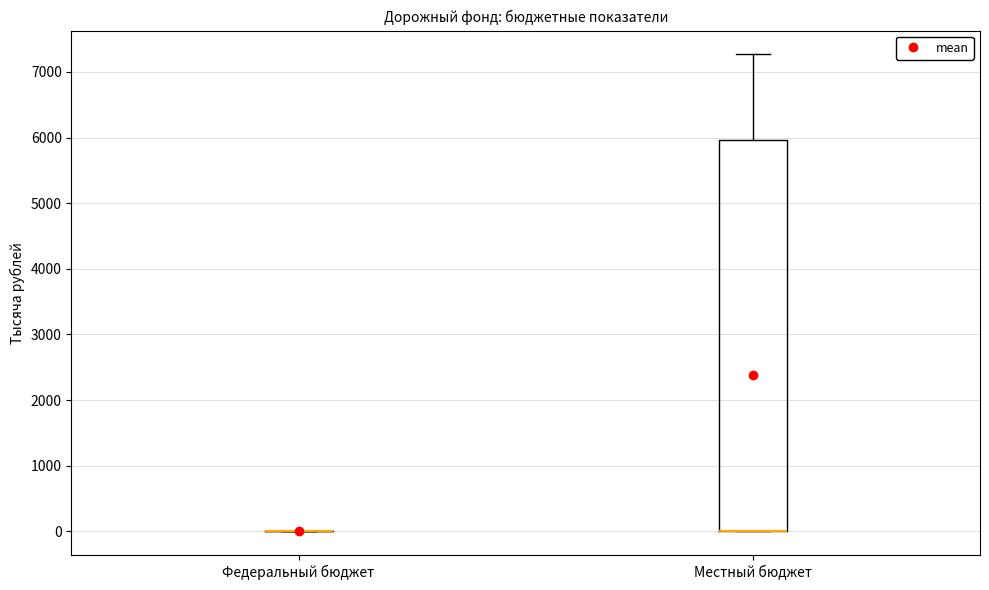

Reading left to right, read every box against the y-axis: the position of its median line, the range the box covers, and the ends of its whiskers. The values are not printed on the chart, so give them approximately, as read against the axis.

Федеральный бюджет: box collapsed to a line at 0, whiskers 0 to 0
Местный бюджет: median 0 (drawn on the box's lower edge), box 0 to 6000, whiskers 0 to 7300